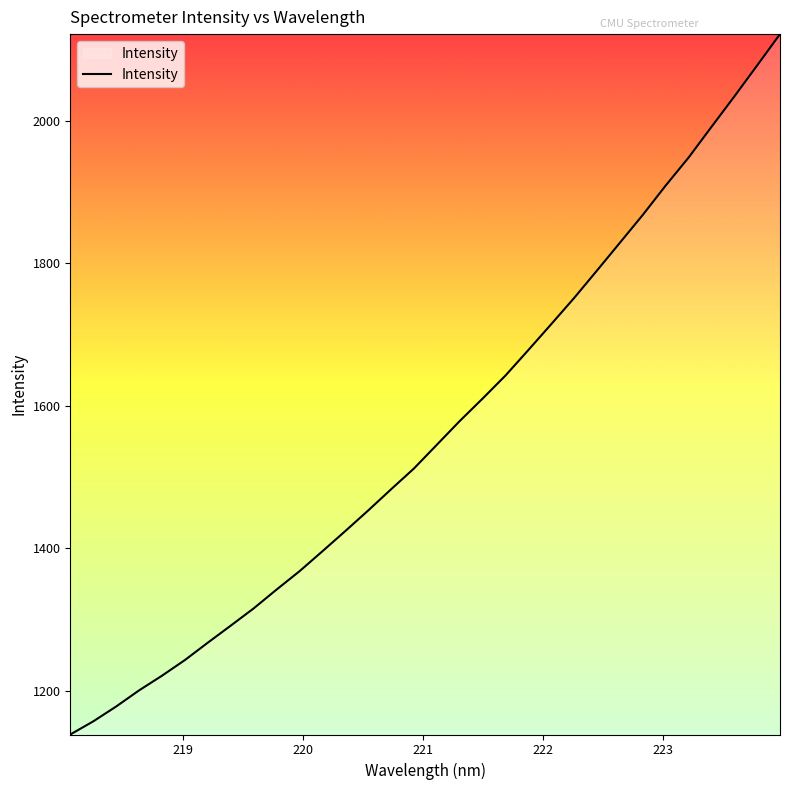

What is the minimum value shown in the chart?

1138.7